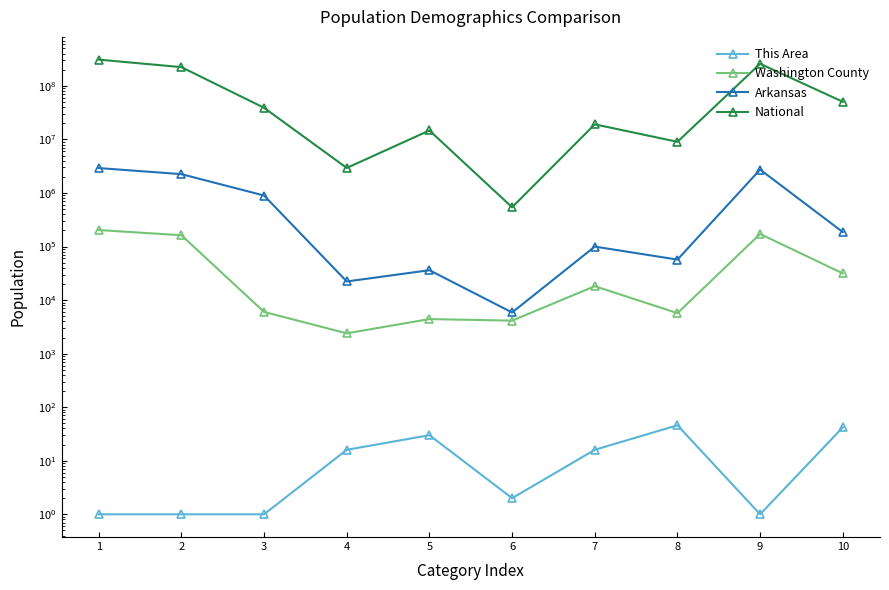

True or false: National and Arkansas intersect in this chart.

False